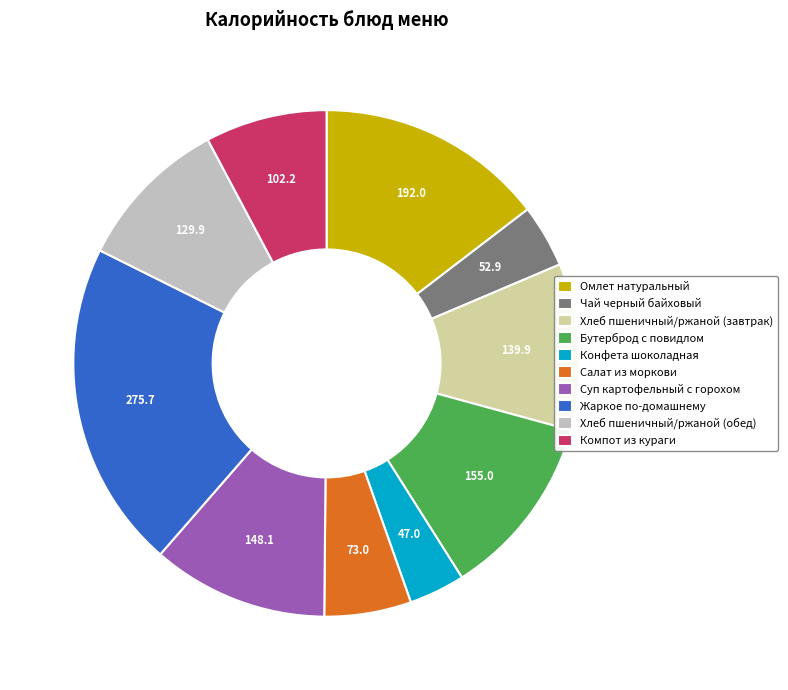

Is the sum of Чай черный байховый and Компот из кураги greater than half?

No